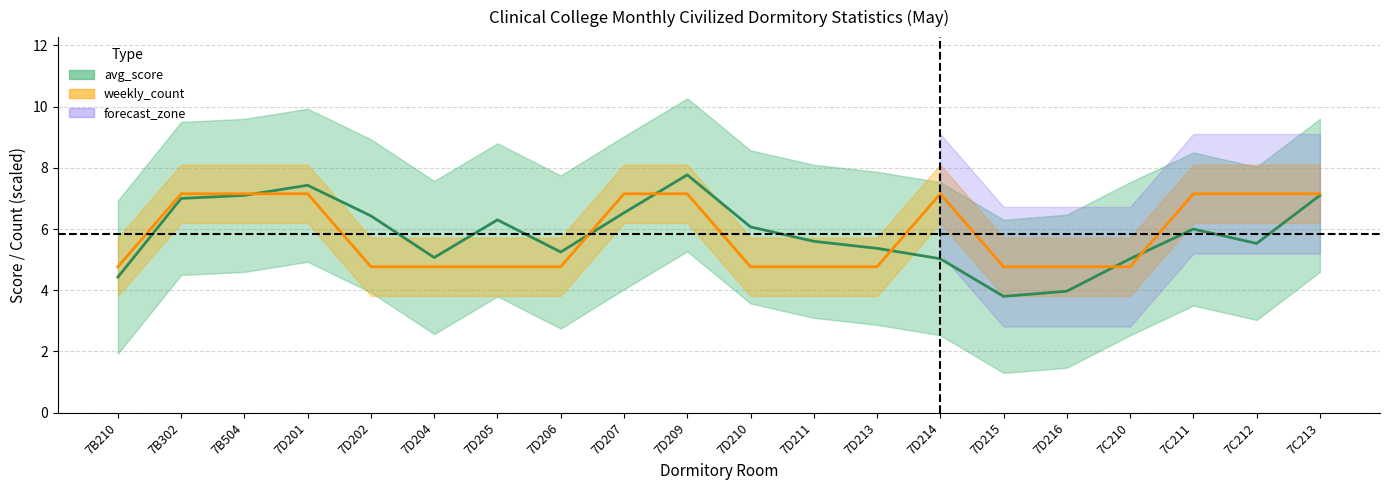

Reading left to right, transcribe all the data shown in this chart.

avg_score: 4.4	7.0	7.1	7.4	6.4	5.1	6.3	5.2	6.5	7.8	6.1	5.6	5.4	5.0	3.8	4.0	5.0	6.0	5.5	7.1
weekly_count: 4.8	7.2	7.2	7.2	4.8	4.8	4.8	4.8	7.2	7.2	4.8	4.8	4.8	7.2	4.8	4.8	4.8	7.2	7.2	7.2